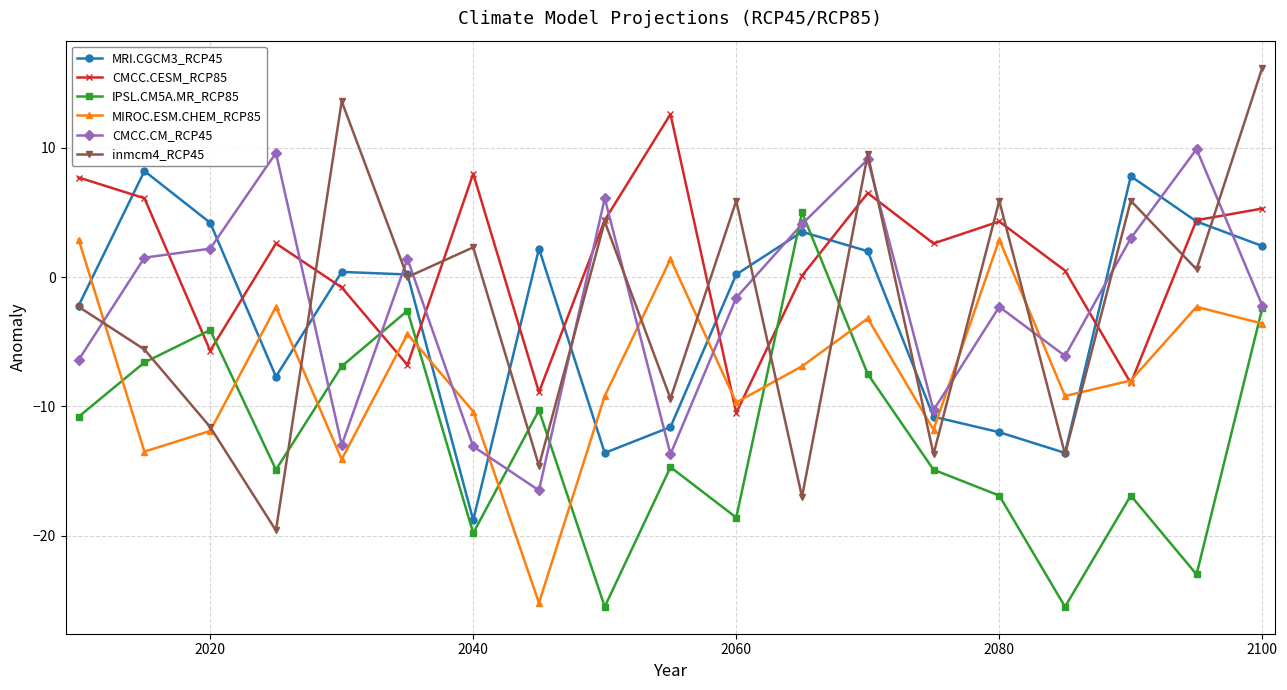

Which series has the largest total across all categories?

CMCC.CESM_RCP85